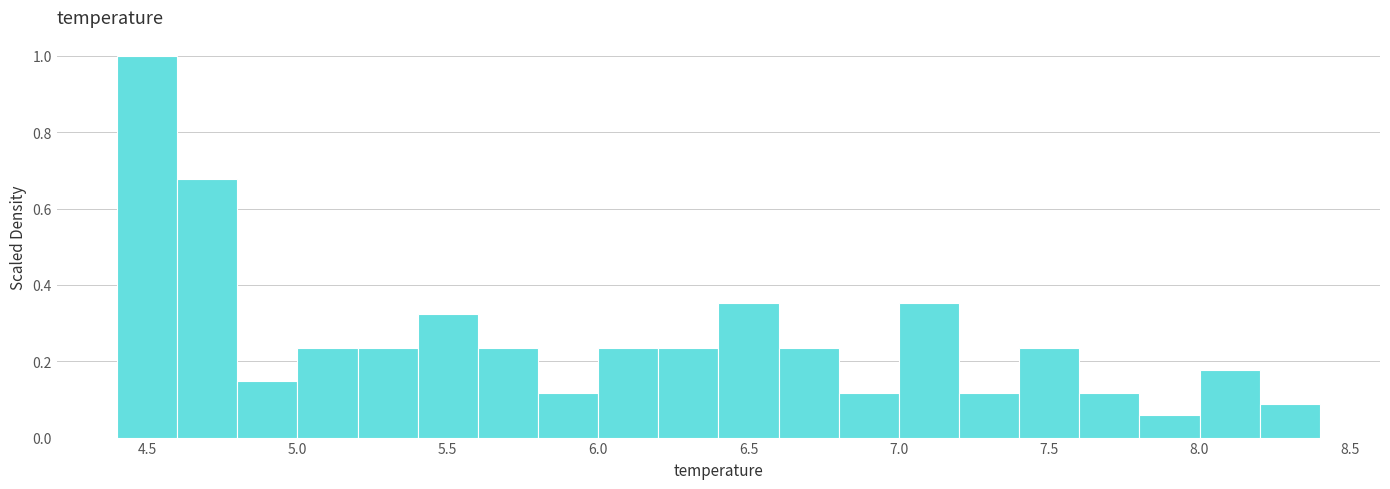

Reading left to right, list every bar in this chart as the range it spans on the x-axis followed by its height. The values are not printed on the chart, so give them approximately, as read against the axis.

4.4 to 4.6: 1.00
4.6 to 4.8: 0.68
4.8 to 5.0: 0.14
5.0 to 5.2: 0.24
5.2 to 5.4: 0.24
5.4 to 5.6: 0.32
5.6 to 5.8: 0.24
5.8 to 6.0: 0.12
6.0 to 6.2: 0.24
6.2 to 6.4: 0.24
6.4 to 6.6: 0.36
6.6 to 6.8: 0.24
6.8 to 7.0: 0.12
7.0 to 7.2: 0.36
7.2 to 7.4: 0.12
7.4 to 7.6: 0.24
7.6 to 7.8: 0.12
7.8 to 8.0: 0.06
8.0 to 8.2: 0.18
8.2 to 8.4: 0.08